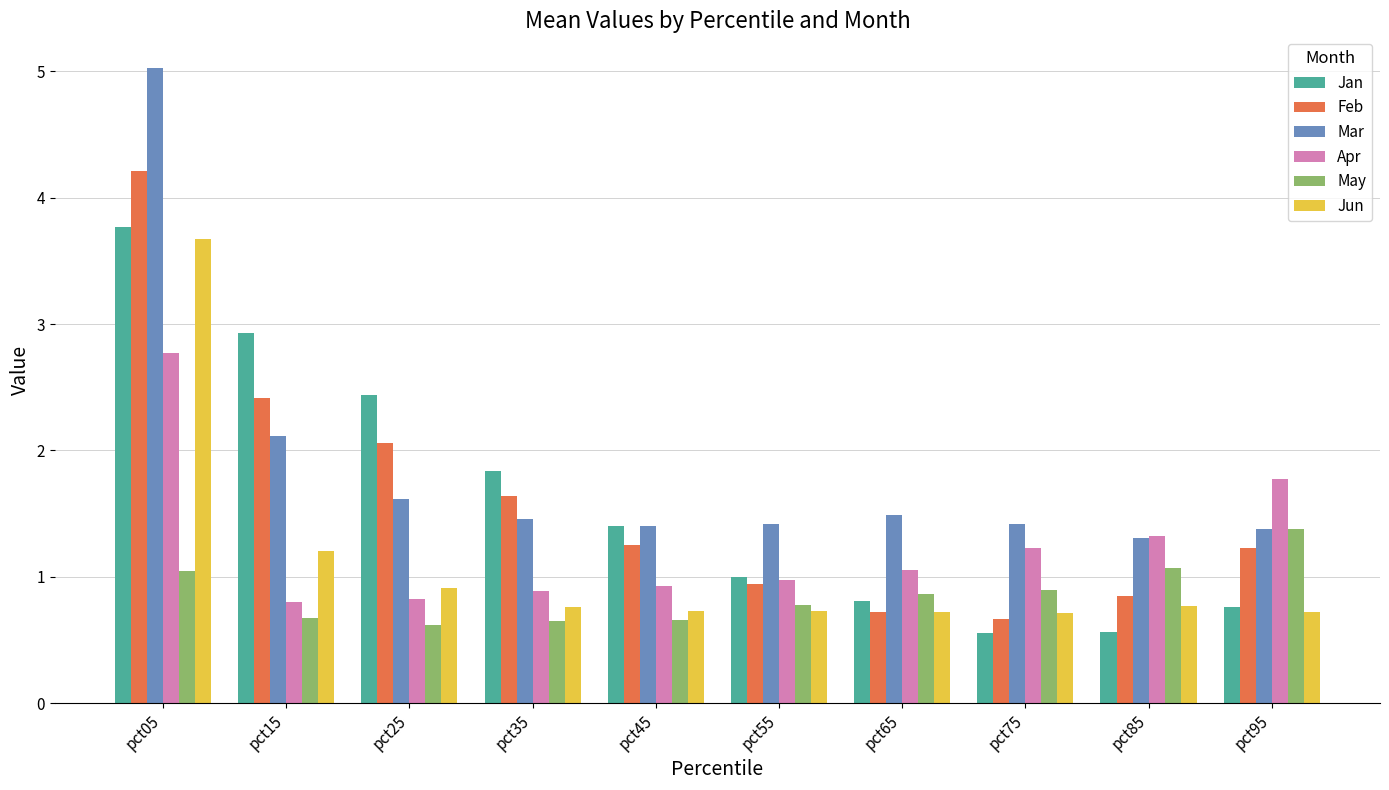

What is the minimum value for May?

0.6